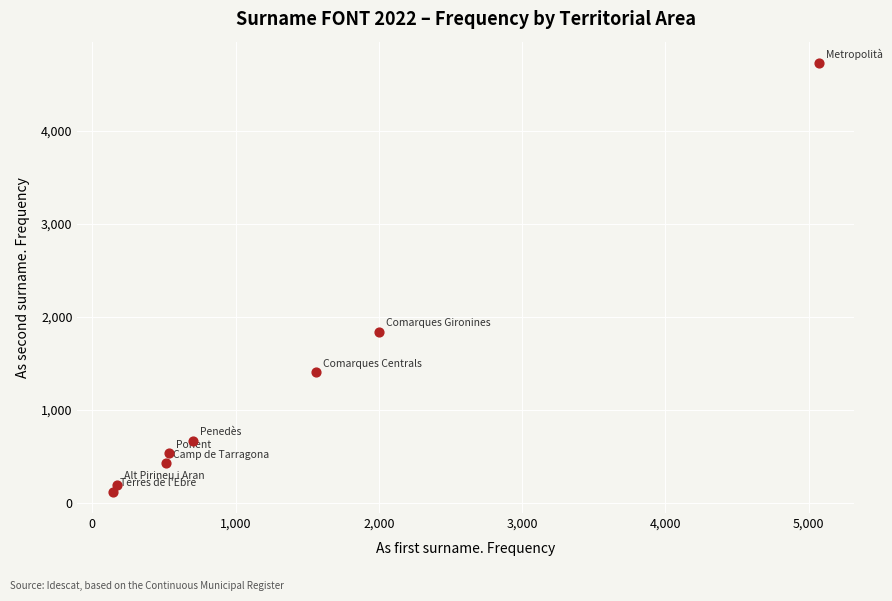

What is the average X value?

1338